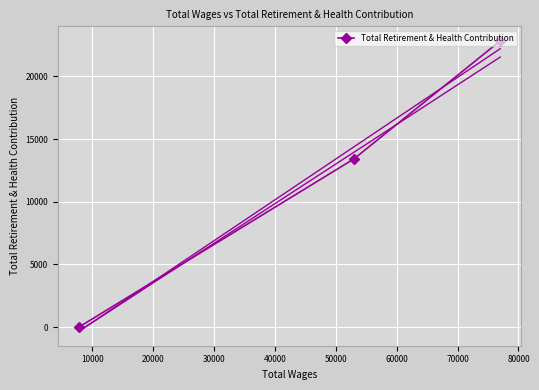

What is the highest value of the Total Retirement & Health Contribution series?

22845